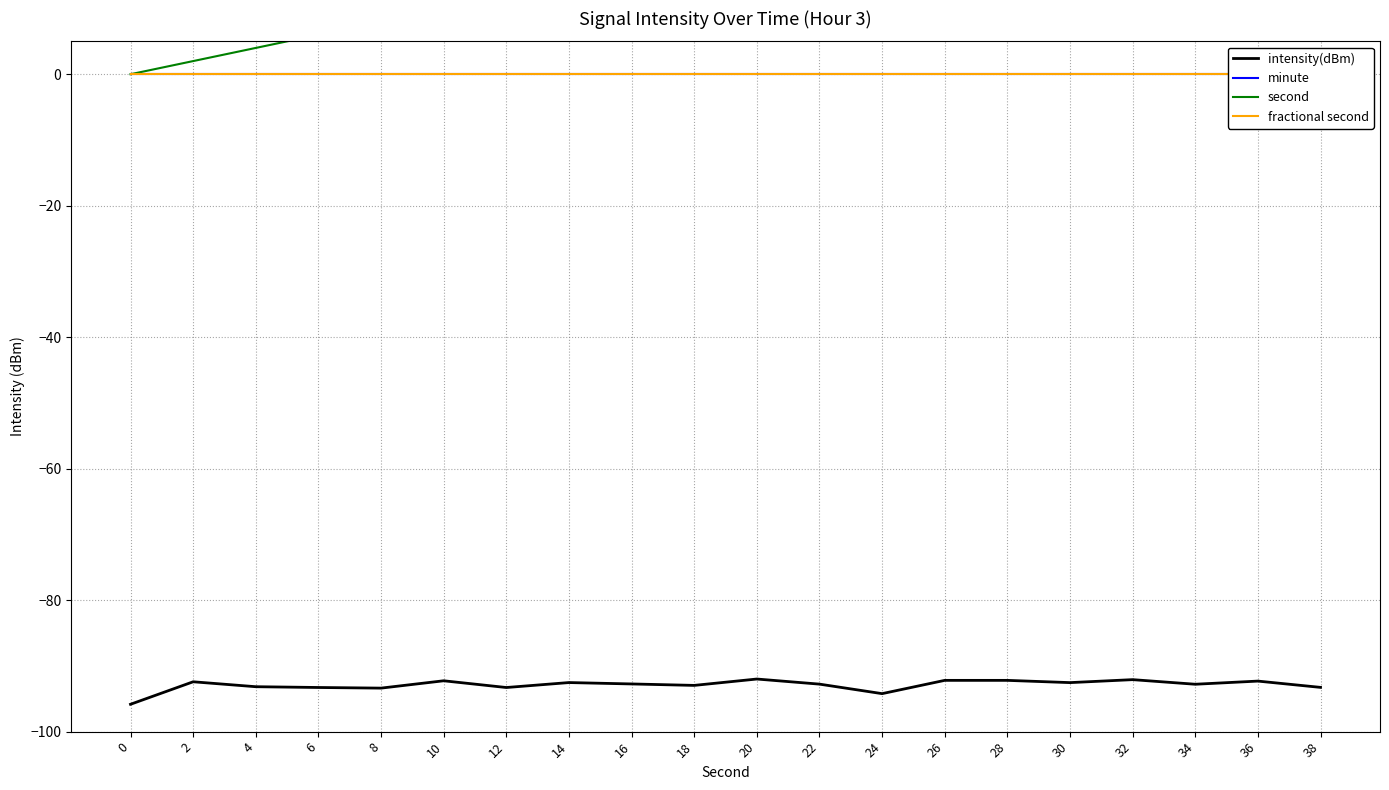

Rank the series by their maximum value, from lowest to highest.

intensity(dBm), minute, fractional second, second